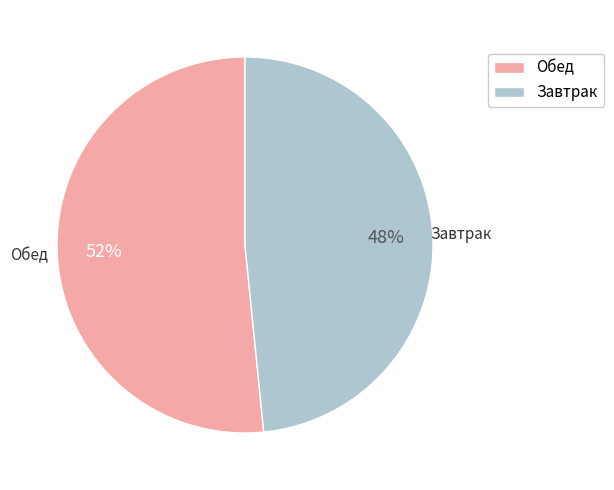

The Завтрак slice represents 57% of the pie. True or false?

False